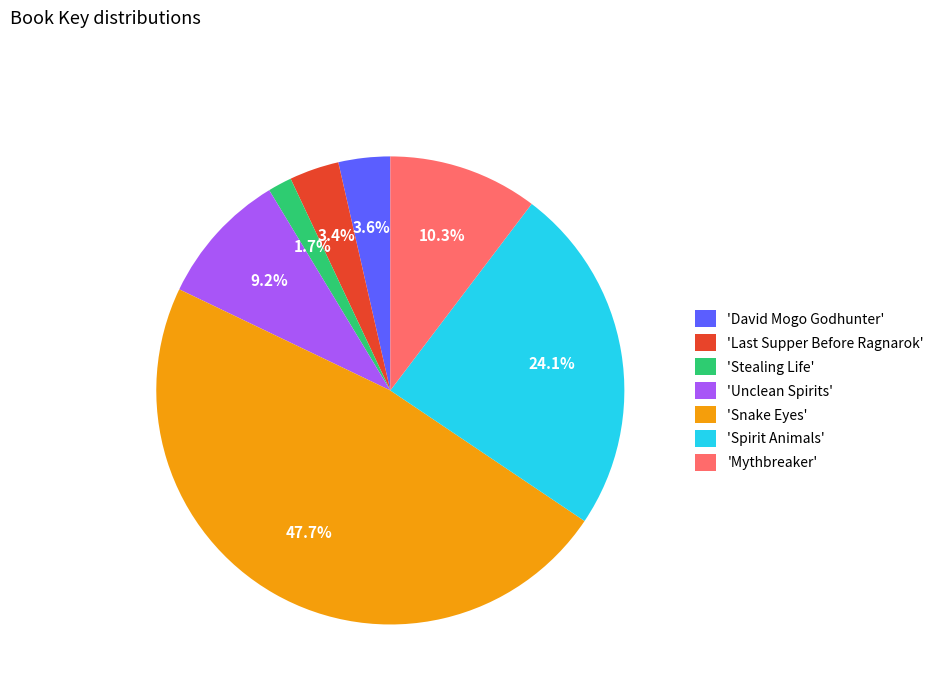

Approximately how many times larger is the value at 'David Mogo Godhunter' compared to 'Unclean Spirits'?

0.4